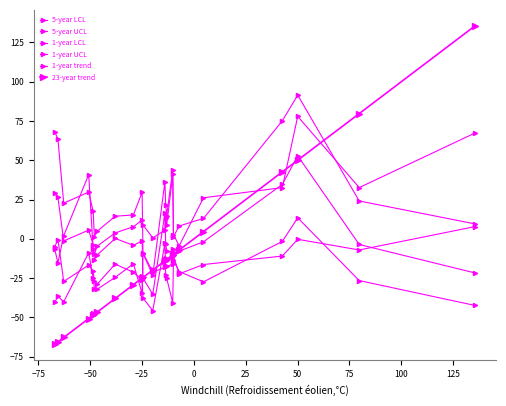

What is the average value of the 5-year UCL series?

14.6